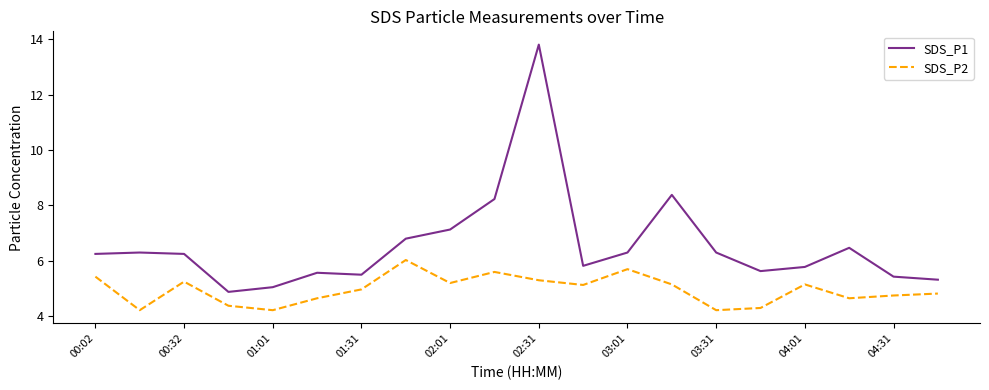

What are all the series names shown in the legend?

SDS_P1, SDS_P2